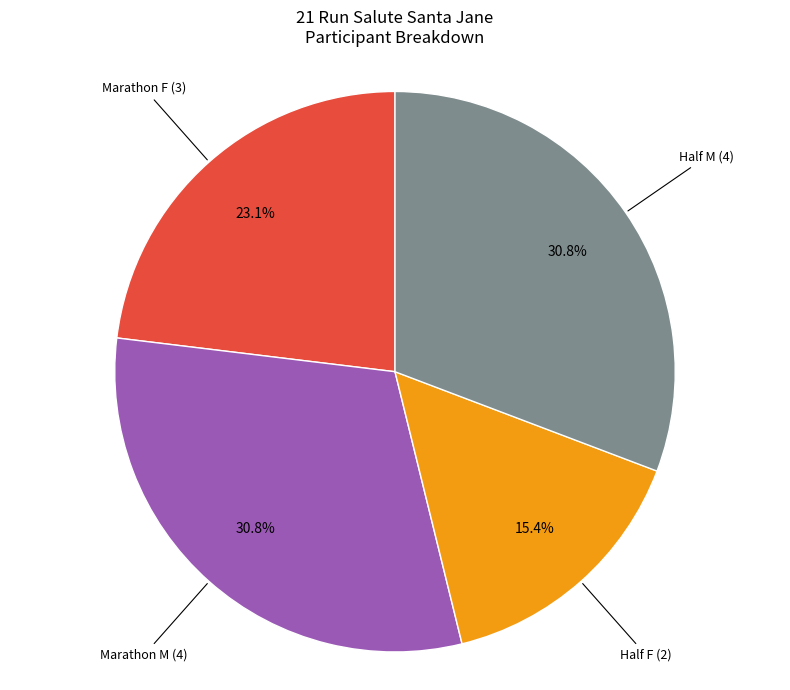

Does any single category account for the majority?

No